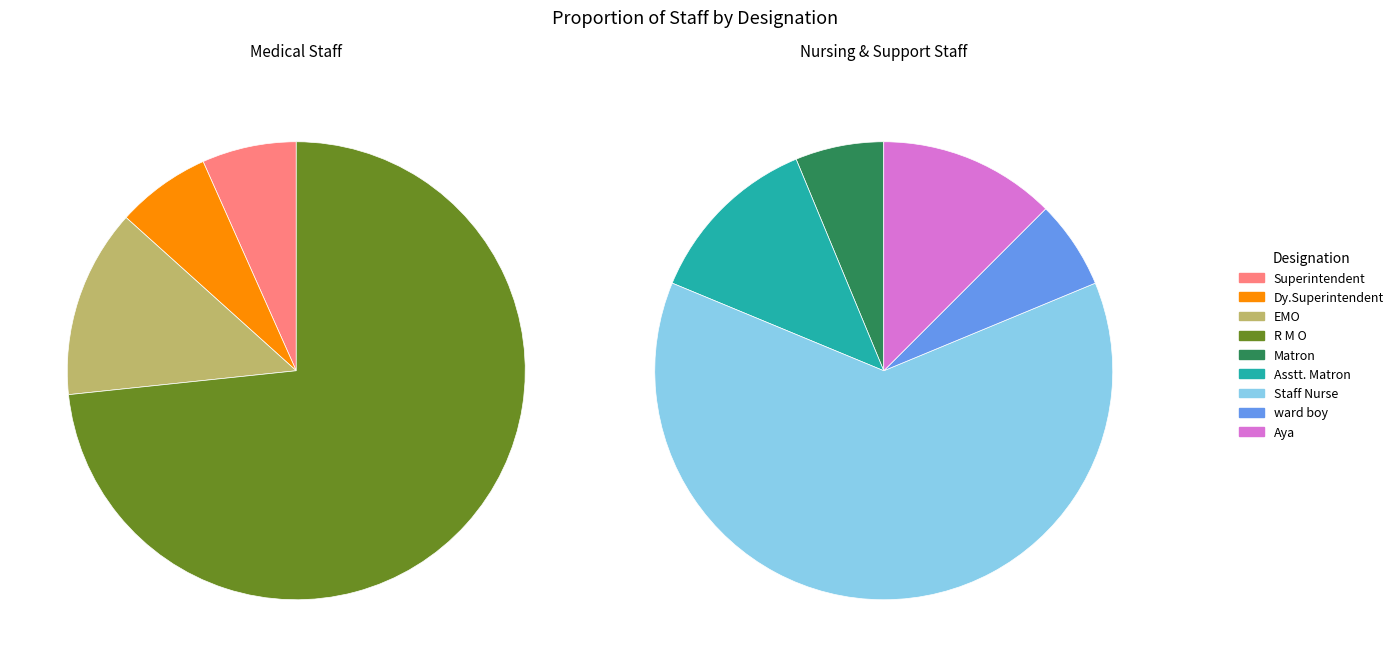

To the nearest percent, what percentage of the pie is Superintendent?

3%